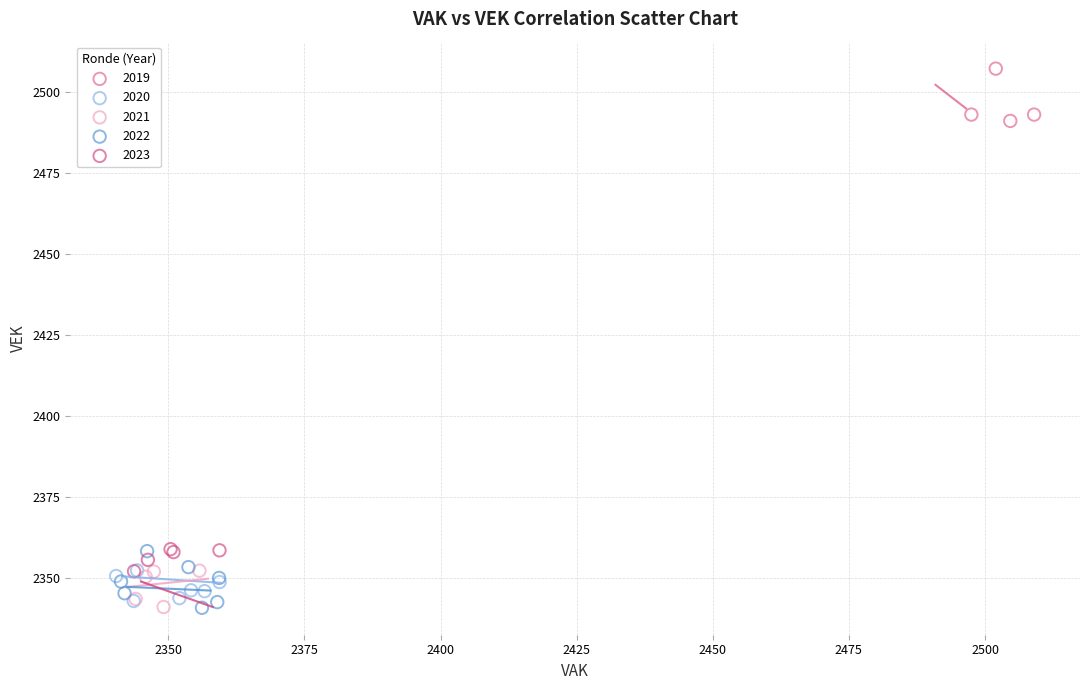

Which series reaches the maximum Y coordinate?

2019